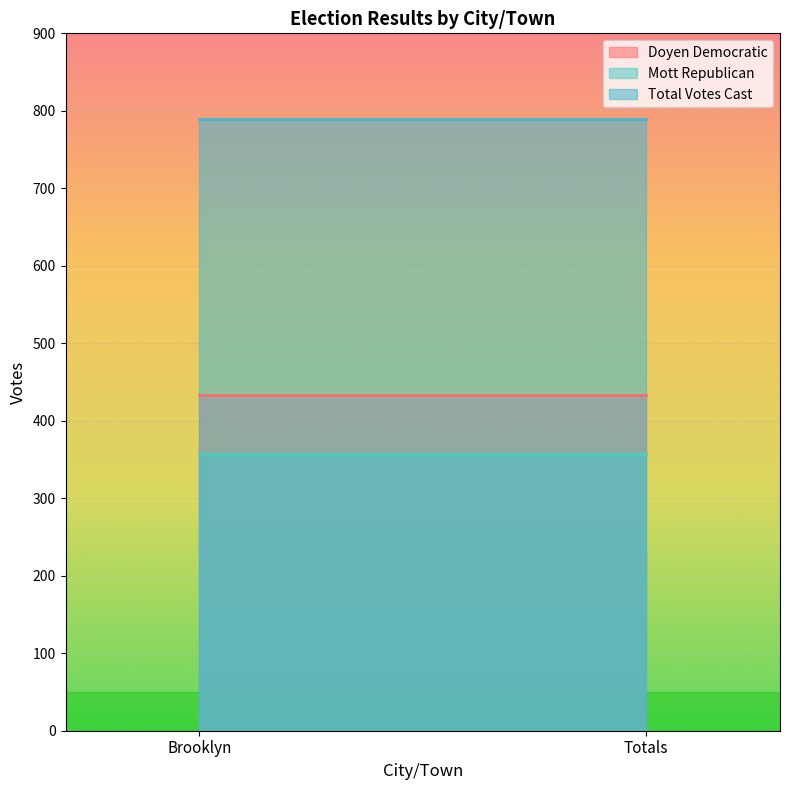

What is the difference between the highest and lowest values at Brooklyn?

433